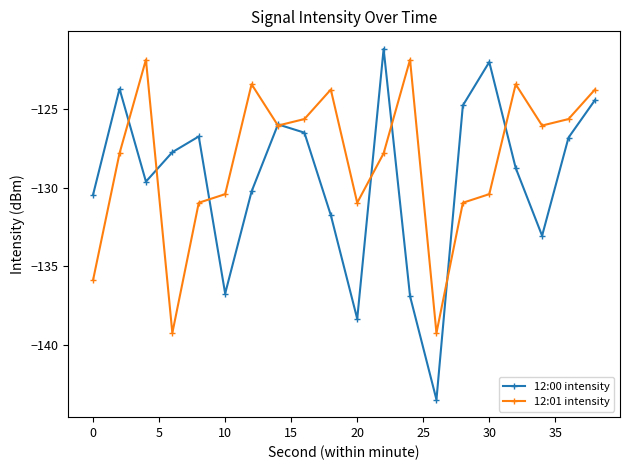

What is the maximum value shown in the chart?

-121.2